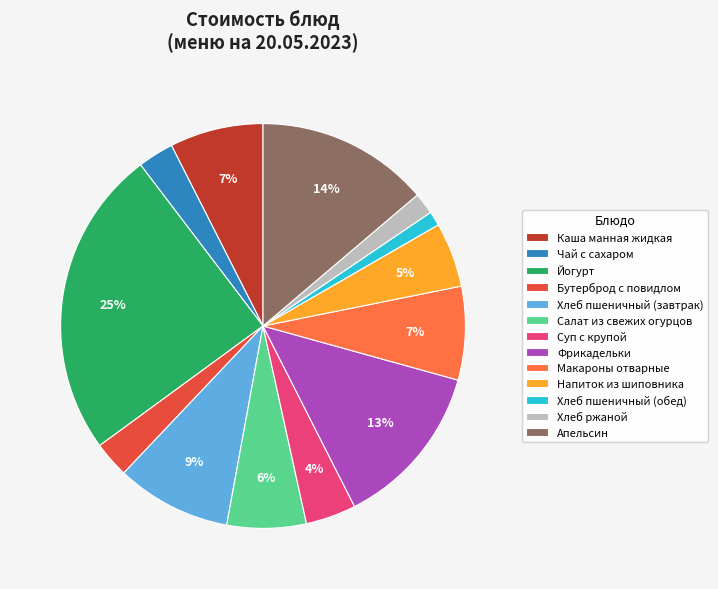

Do Хлеб пшеничный (обед) and Макароны отварные together represent more than half of the pie?

No